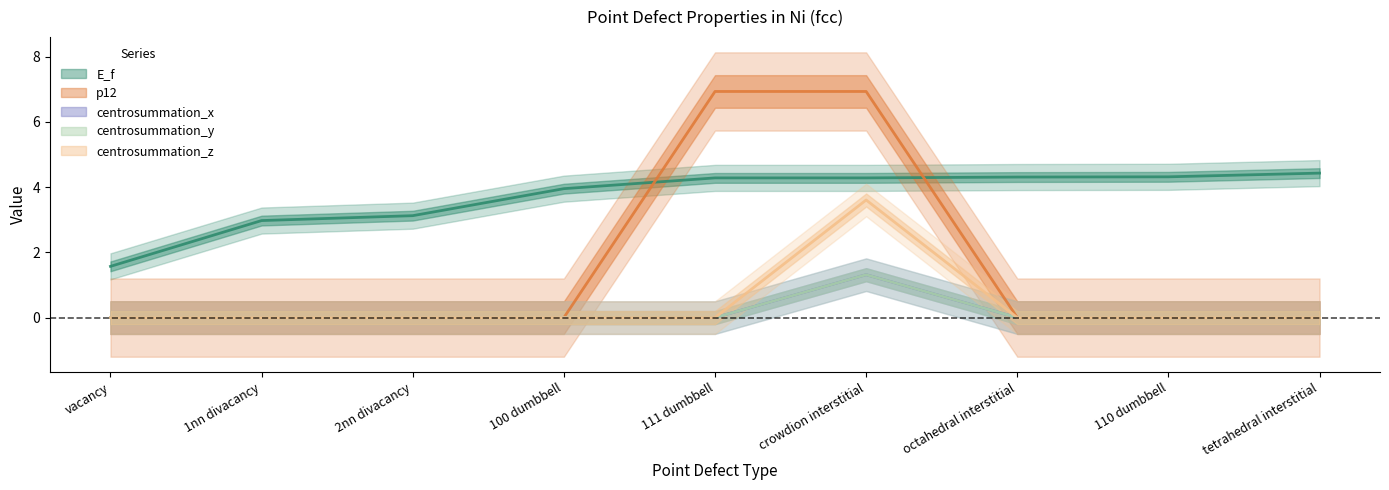

Rank the categories by centrosummation_x value from lowest to highest.

vacancy, 1nn divacancy, 2nn divacancy, 100 dumbbell, 111 dumbbell, octahedral interstitial, 110 dumbbell, tetrahedral interstitial, crowdion interstitial